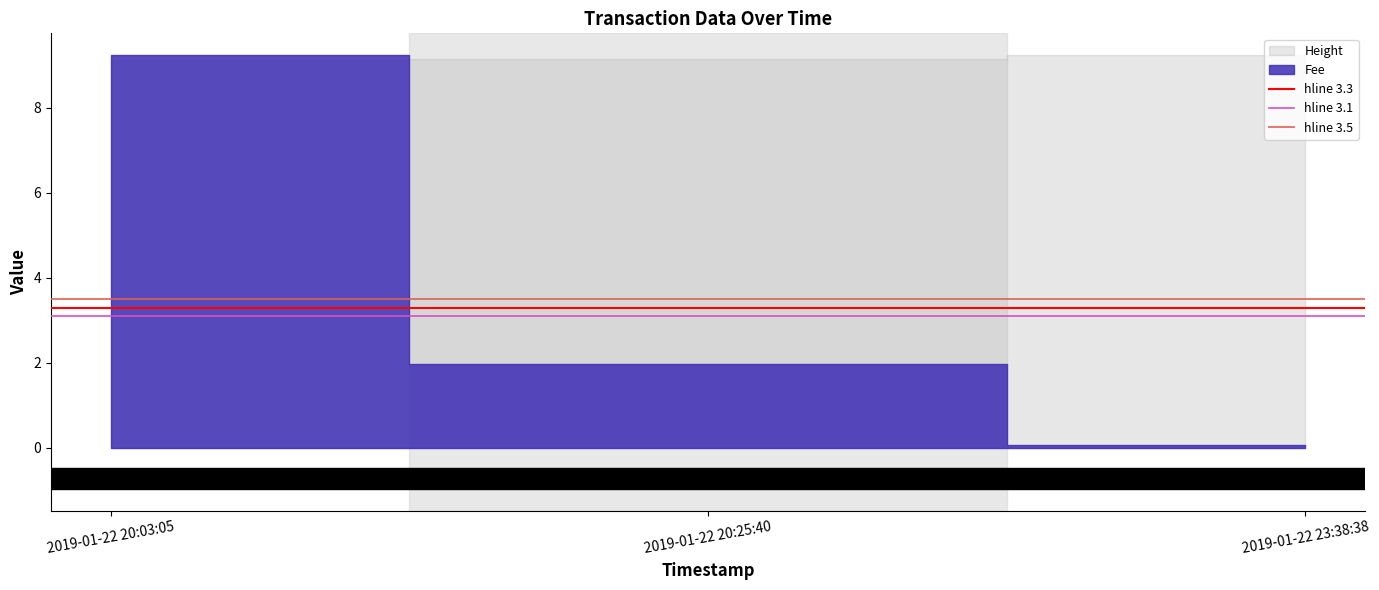

At which category is the sum across all series the highest?

2019-01-22 20:03:05